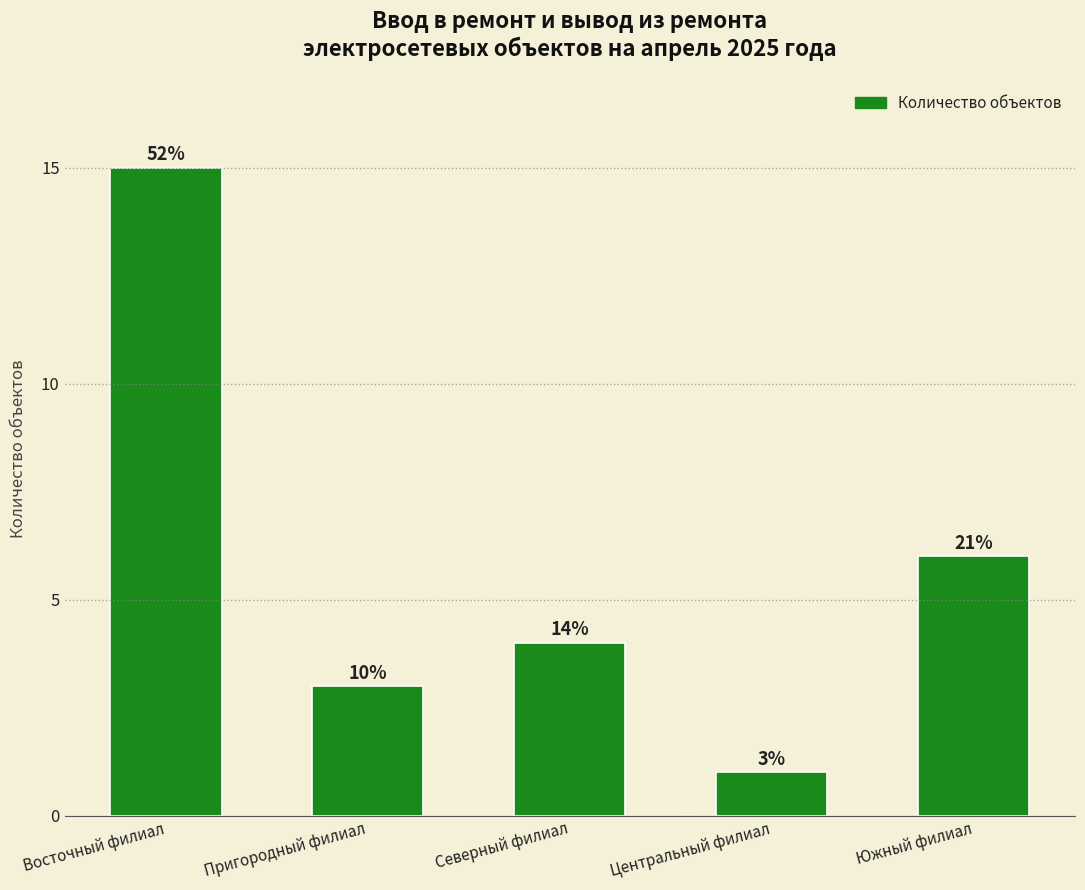

How many bars are there in total?

5